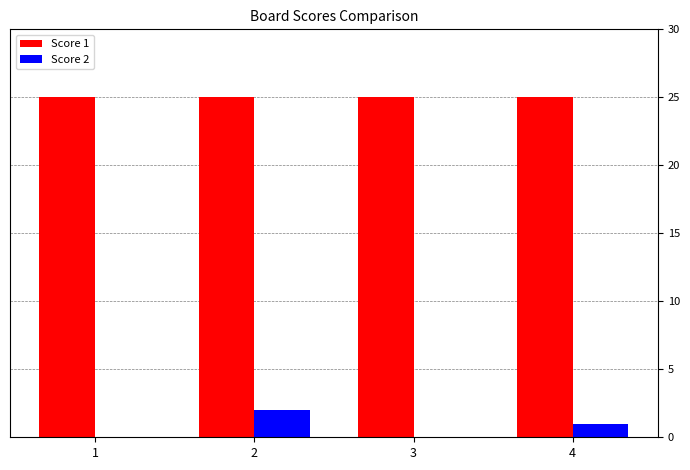

Is it true that Score 1 equals 25 at 4?

True